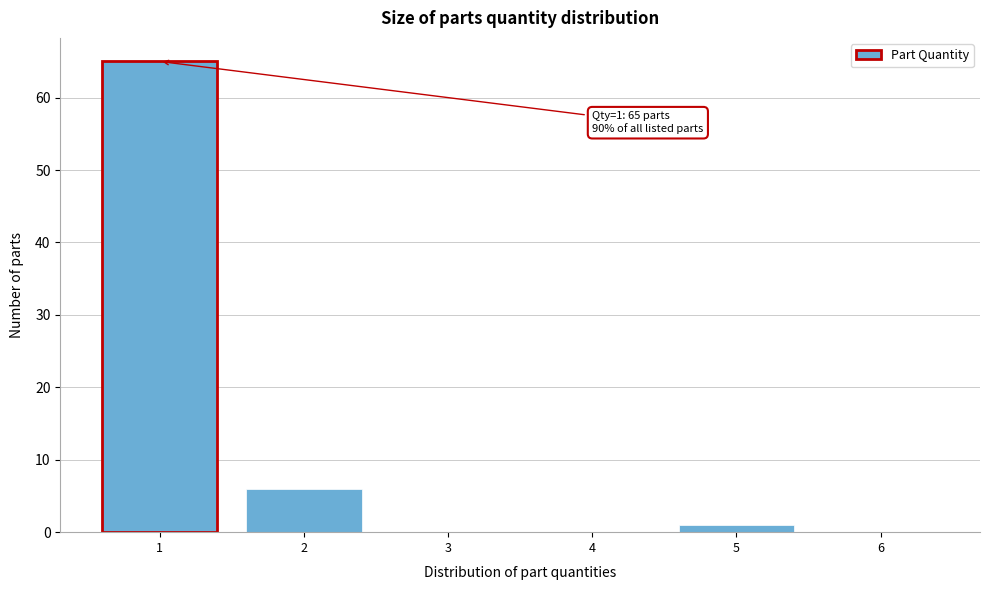

Reading right to left, what are all the values shown in this chart?

6=0	5=1	4=0	3=0	2=6	1=65